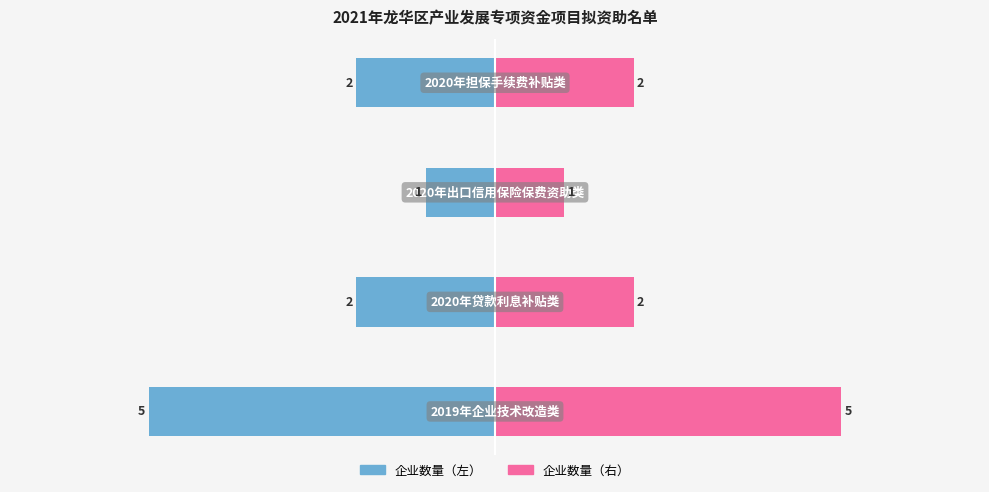

What is the difference between the highest and lowest values at 0?

10